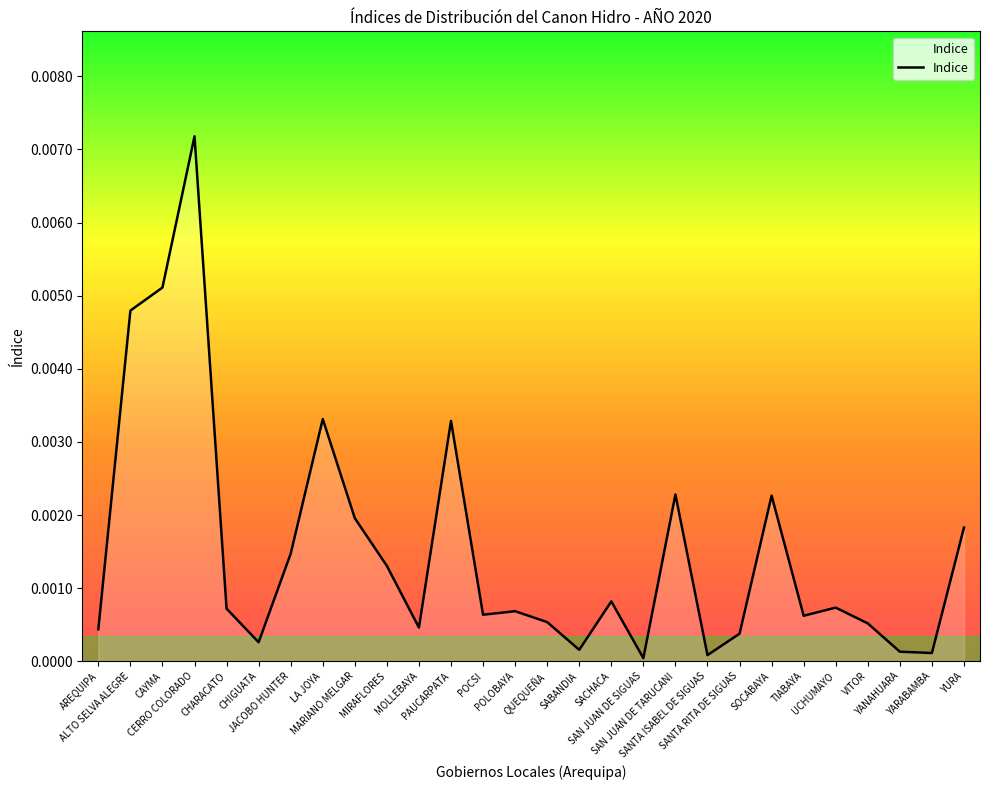

The value at SOCABAYA is 0.0. True or false?

False